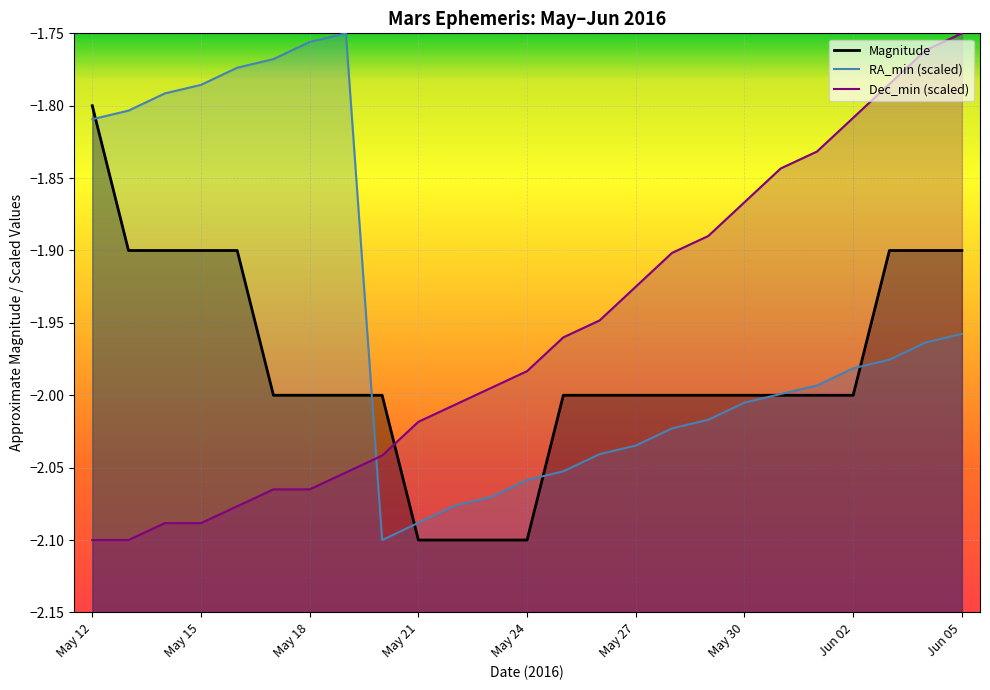

What is the difference between the maximum and minimum values in the Dec_min series?

0.3